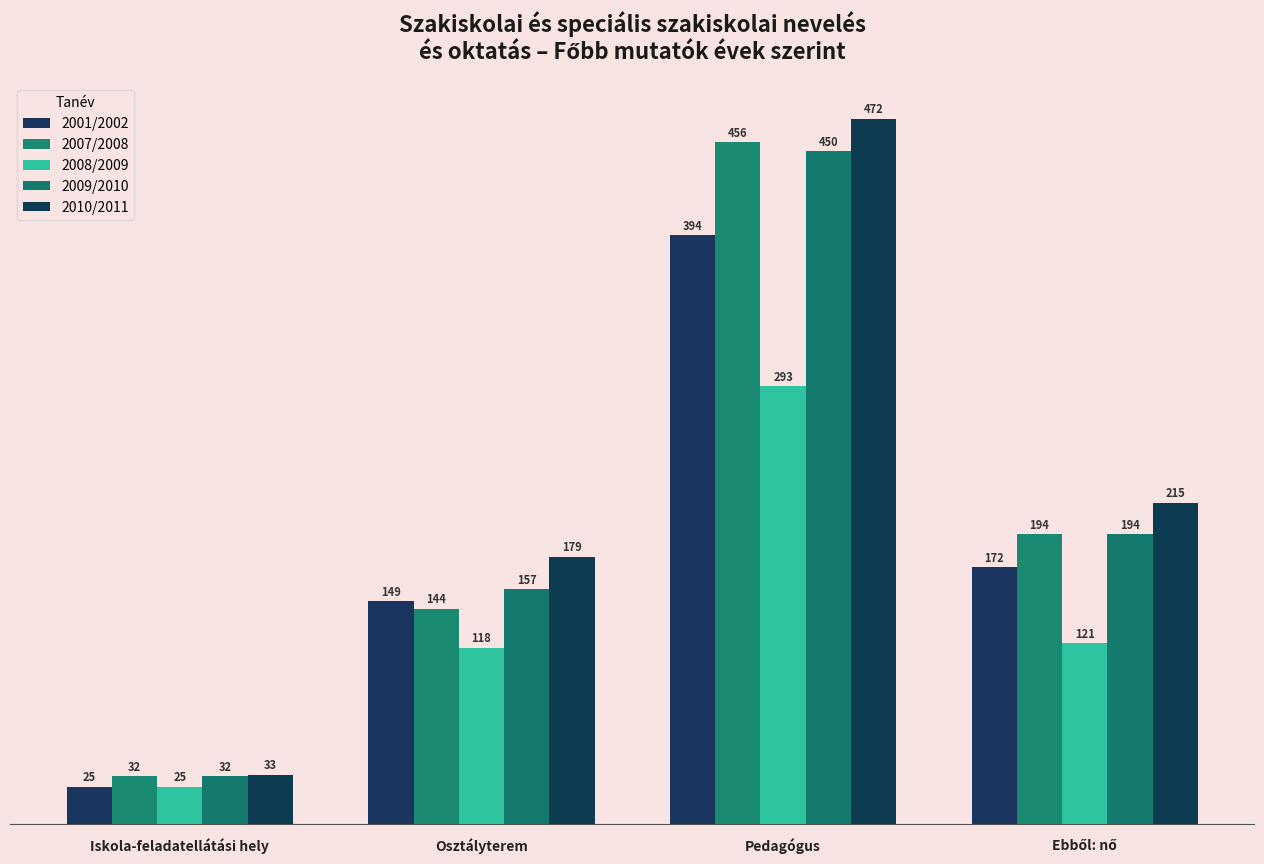

Is the value of 2001/2002 at Pedagógus greater than the value of 2010/2011 at Ebből: nő?

Yes